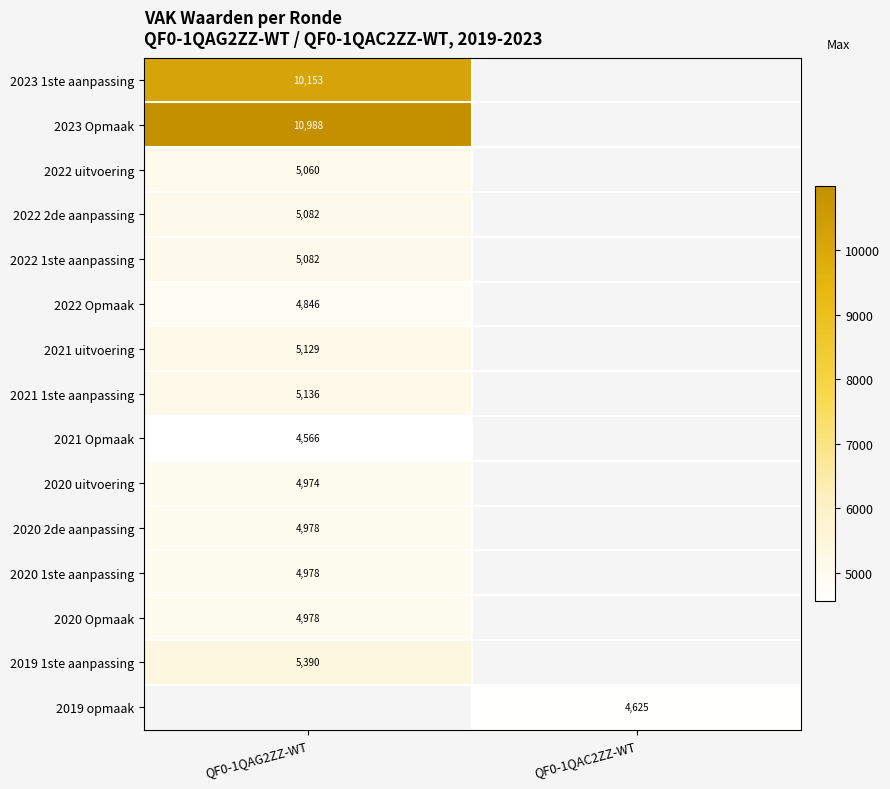

Is the value of 2023 Opmaak at QF0-1QAG2ZZ-WT greater than the value of 2020 Opmaak at QF0-1QAG2ZZ-WT?

Yes